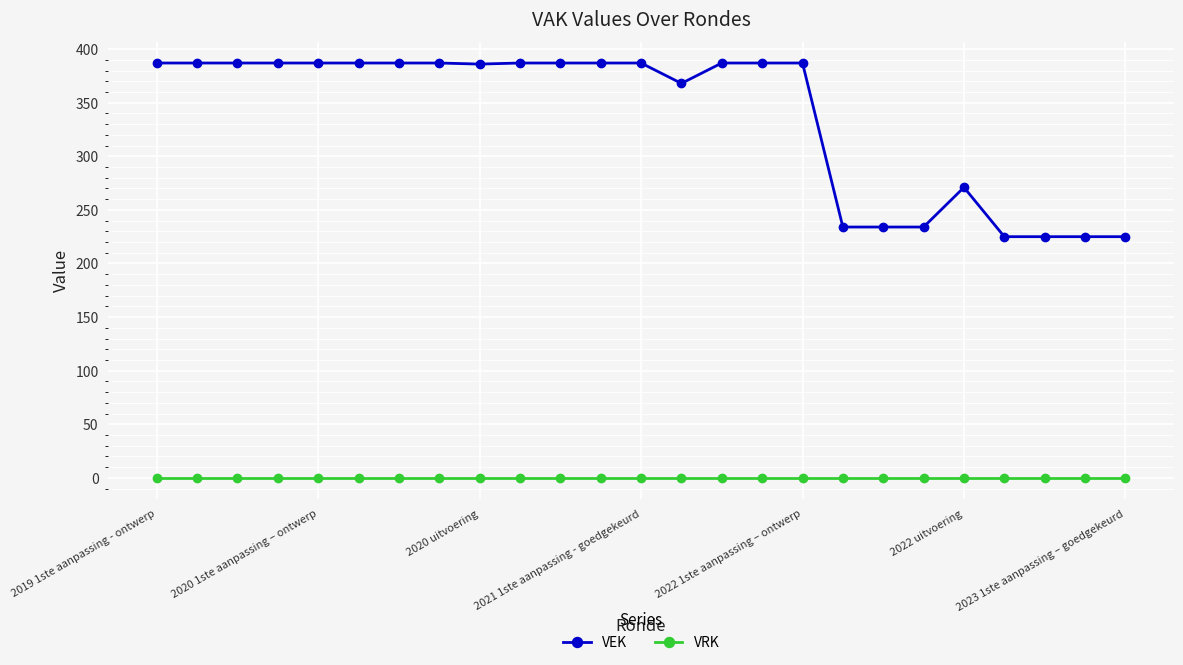

What are all the series names shown in the legend?

VEK, VRK